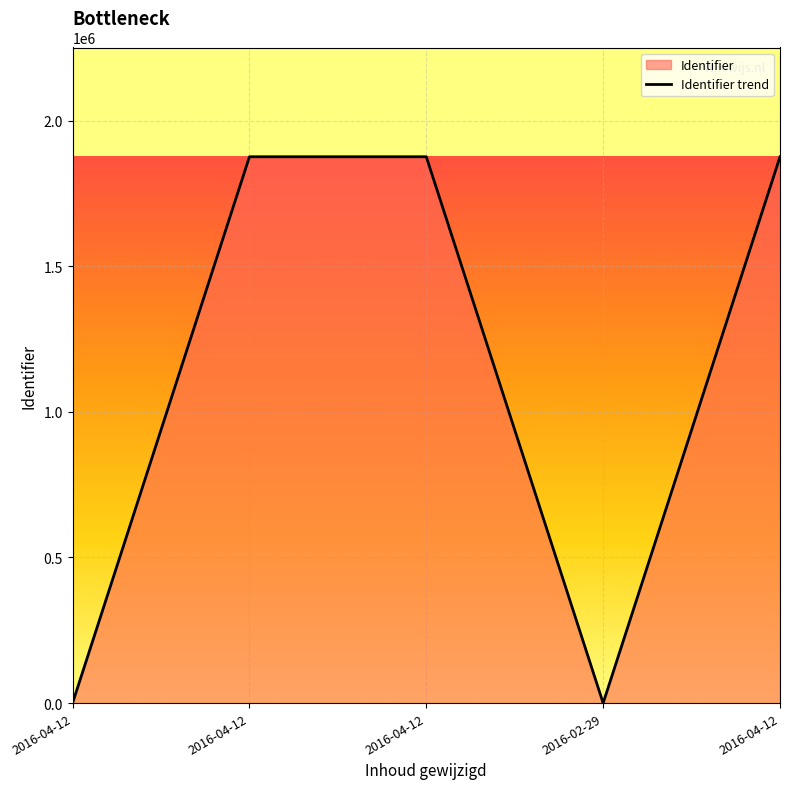

Count the number of categories in the chart.

5